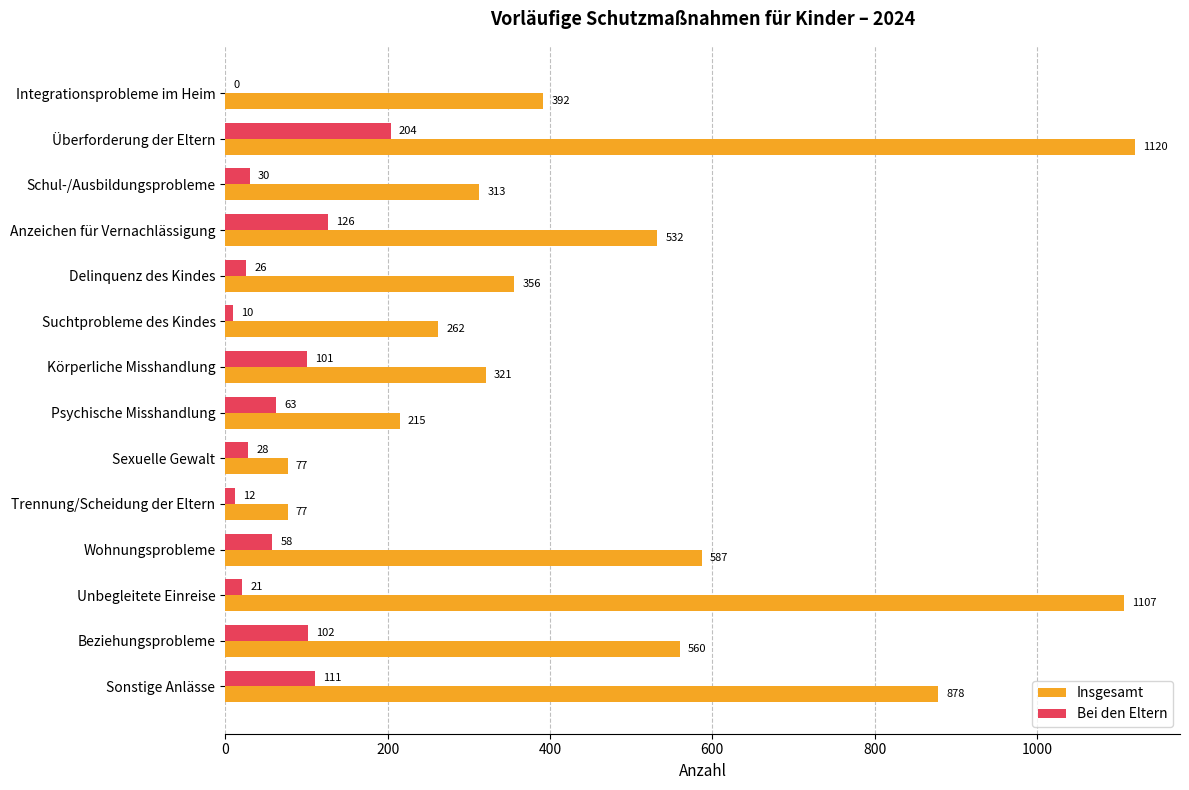

Which category has the highest value in the Bei den Eltern series?

Überforderung der Eltern